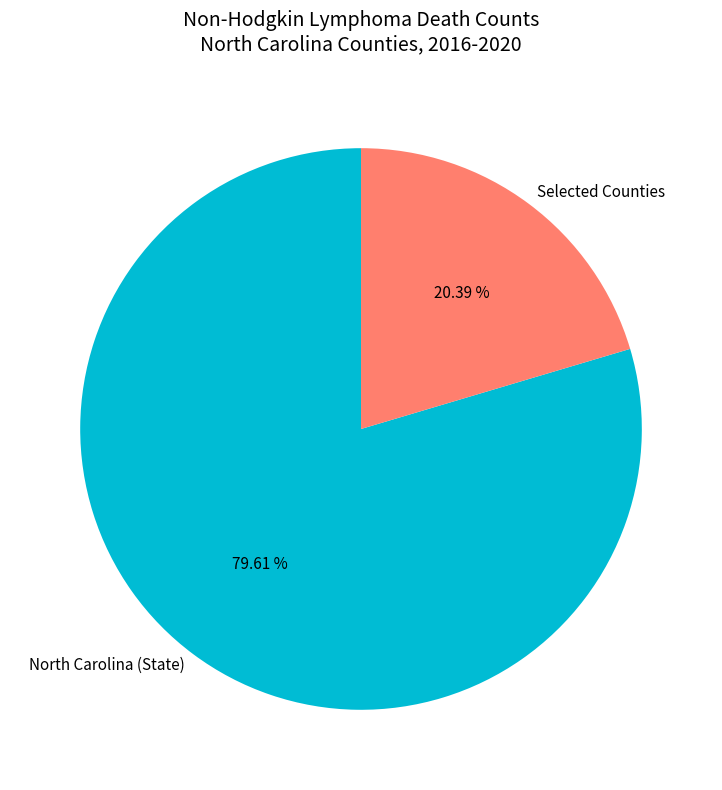

What is the ratio of the value at North Carolina (State) to the value at Selected Counties?

3.9